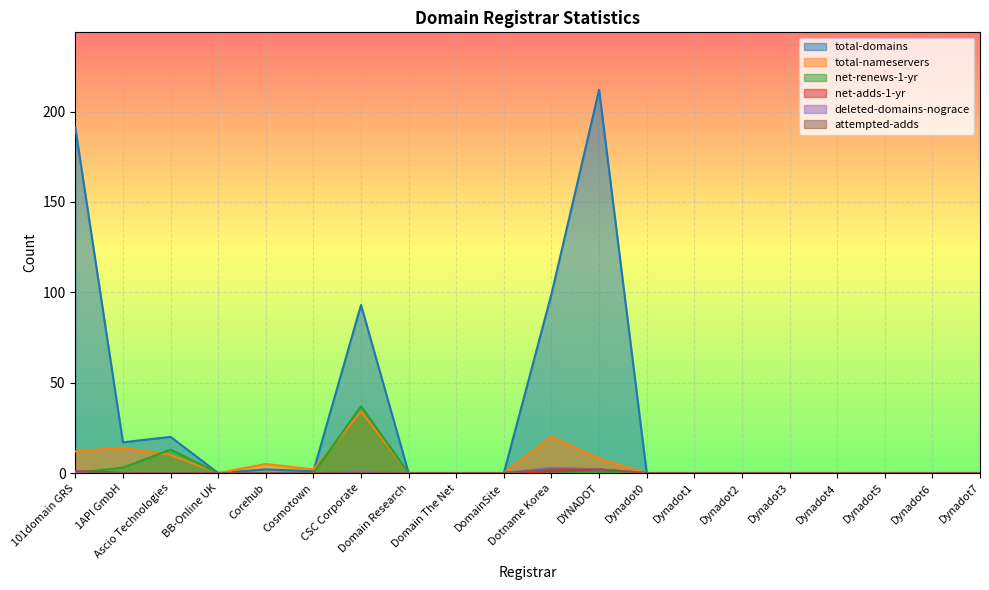

True or false: deleted-domains-nograce has a value of 0 at Dynadot2.

True